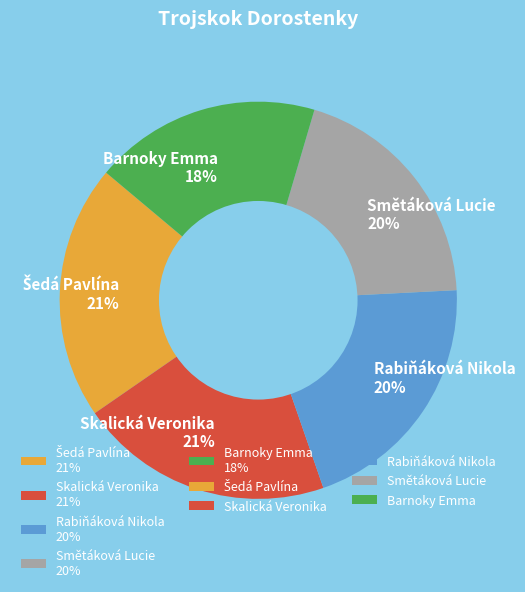

Combined, do Skalická Veronika and Smětáková Lucie account for over 50%?

No